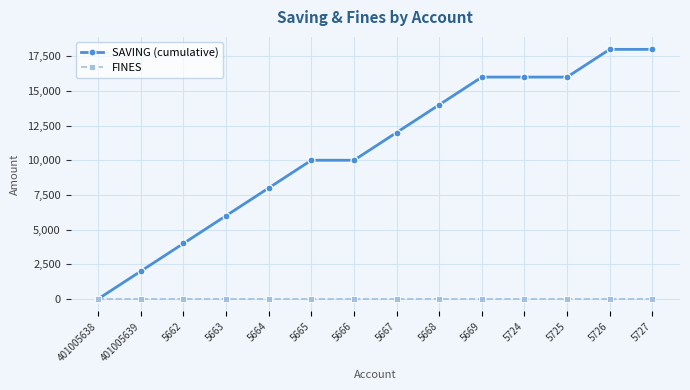

What is the value of the SAVING (cumulative) point at the 7th from the left?

10000